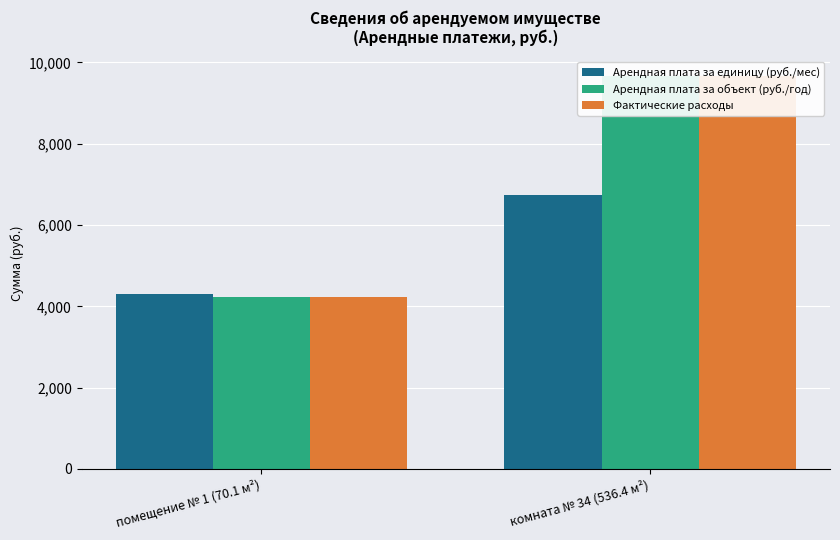

What is the spread (max minus min) of values at комната № 34 (536.4 м²)?

2924.7